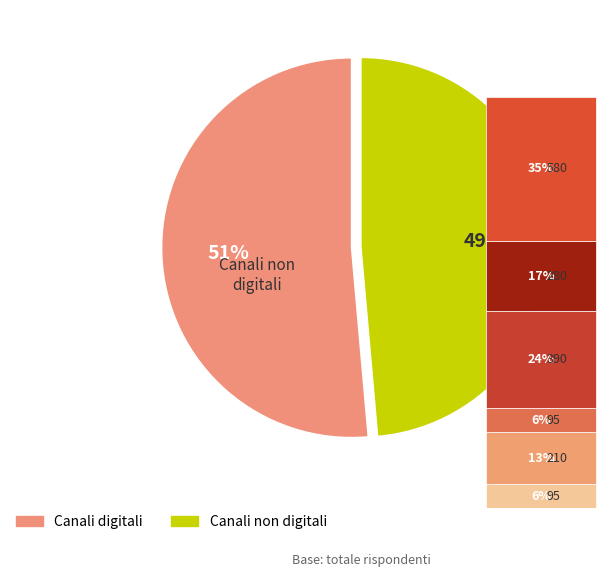

Is it true that 680 is 29% of the pie?

False